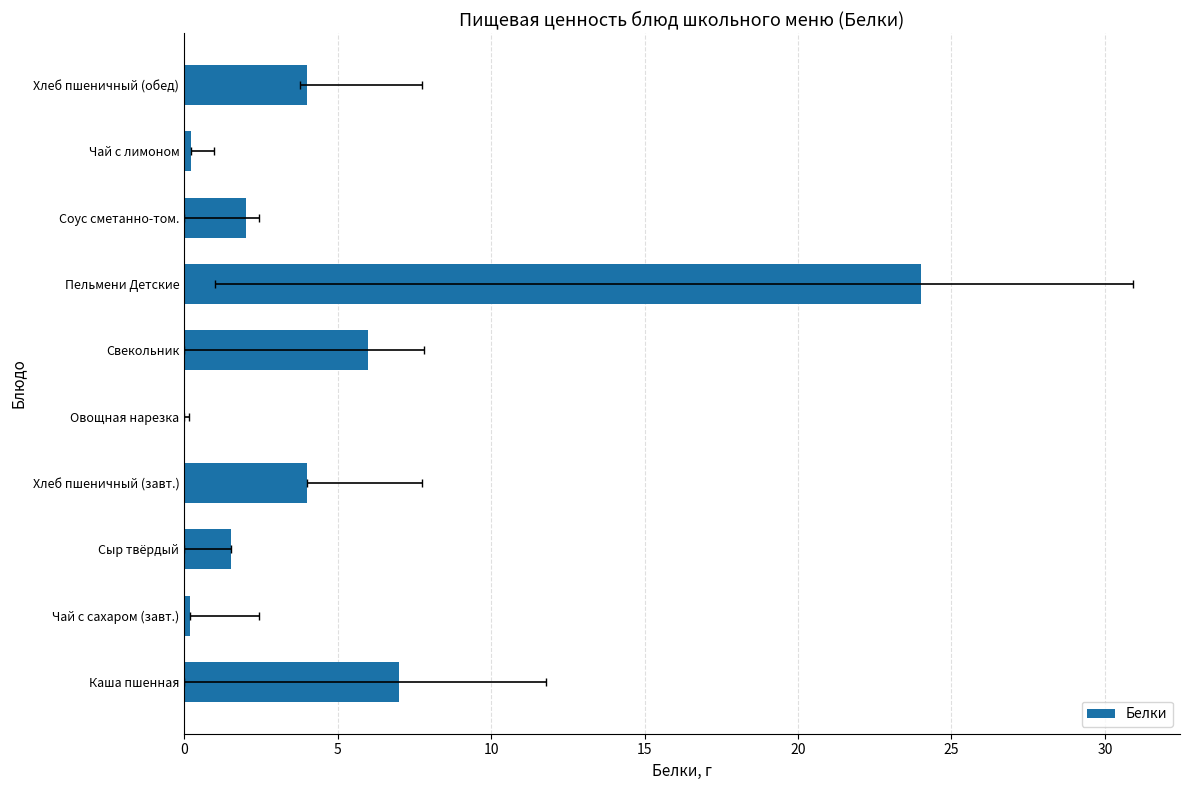

How many values are below 4?

5